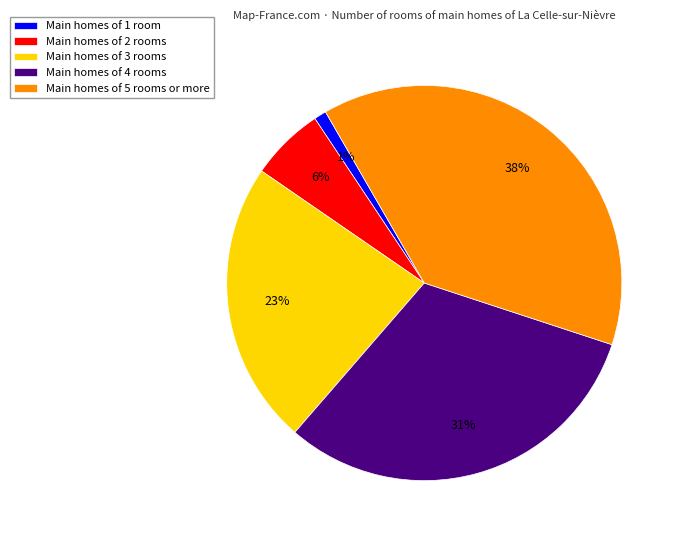

Between Main homes of 1 room and Main homes of 3 rooms, which is larger?

Main homes of 3 rooms